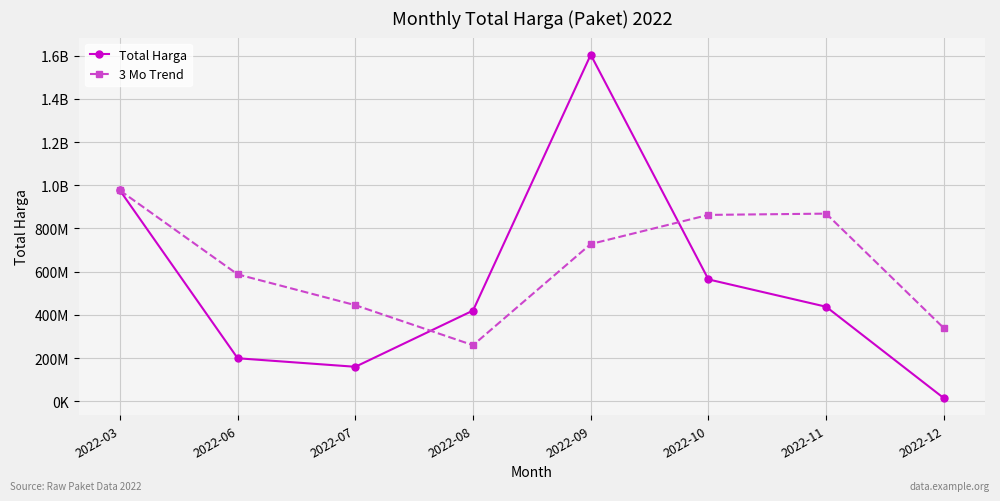

Rank the categories by 3 Mo Trend value from lowest to highest.

2022-08, 2022-12, 2022-07, 2022-06, 2022-09, 2022-10, 2022-11, 2022-03